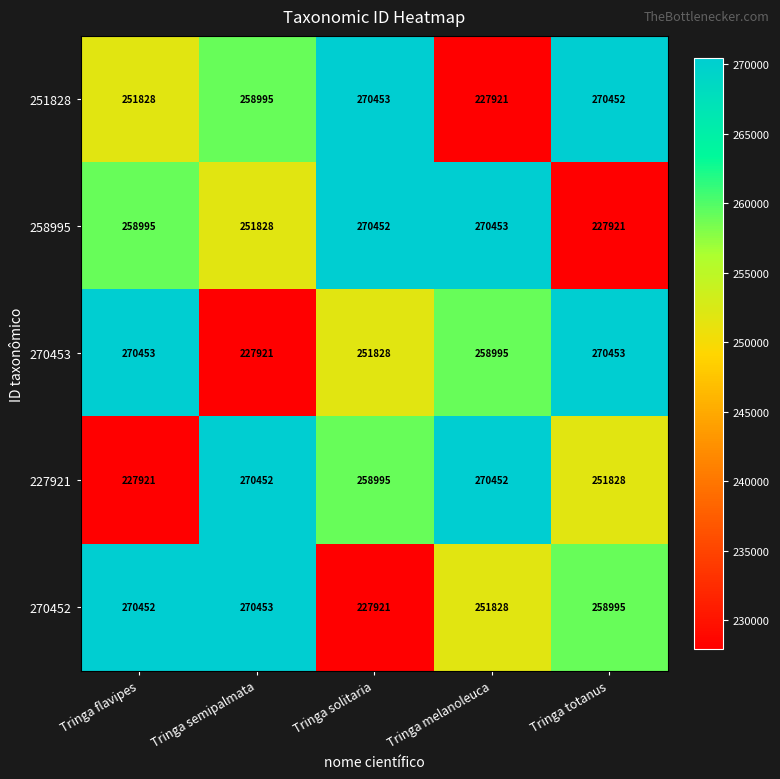

How many data points does each series have?

5